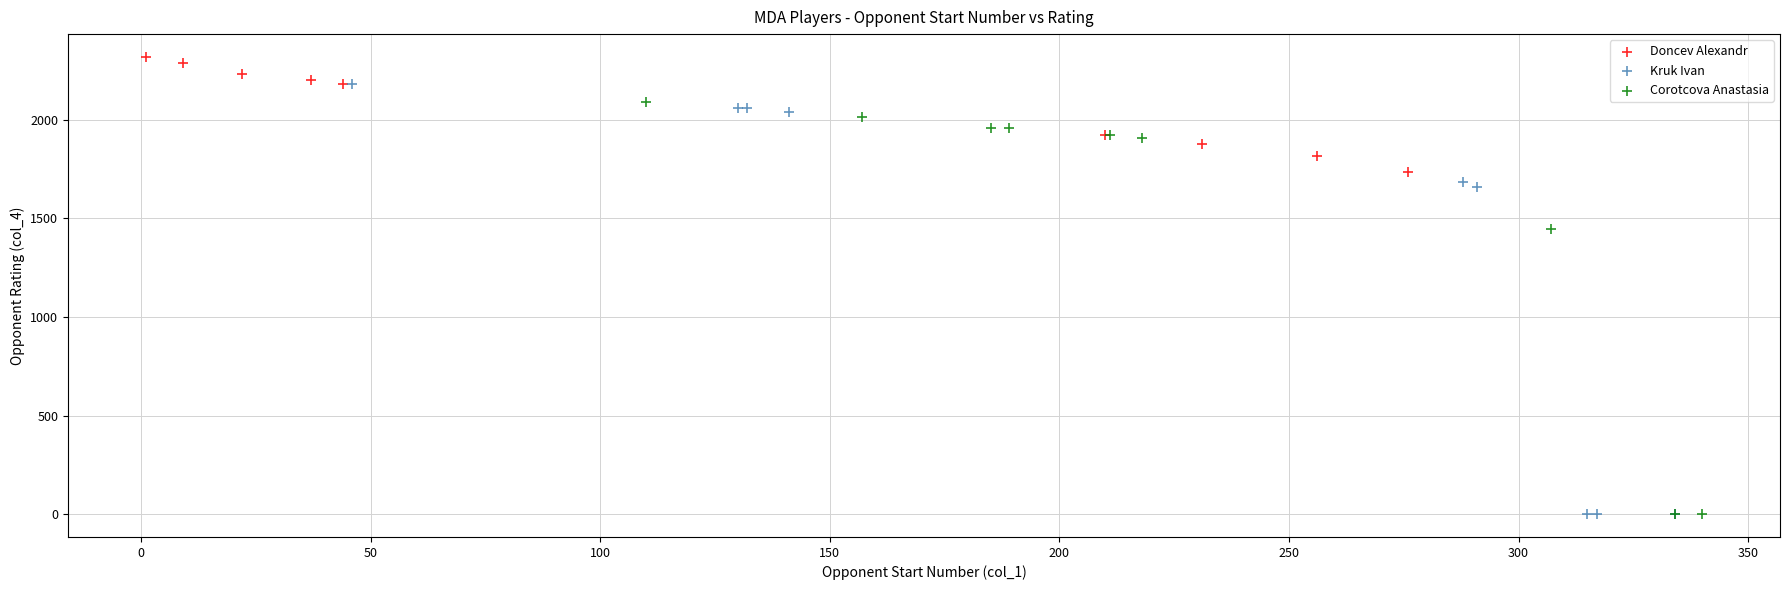

Which series contains the highest Y value?

Doncev Alexandr